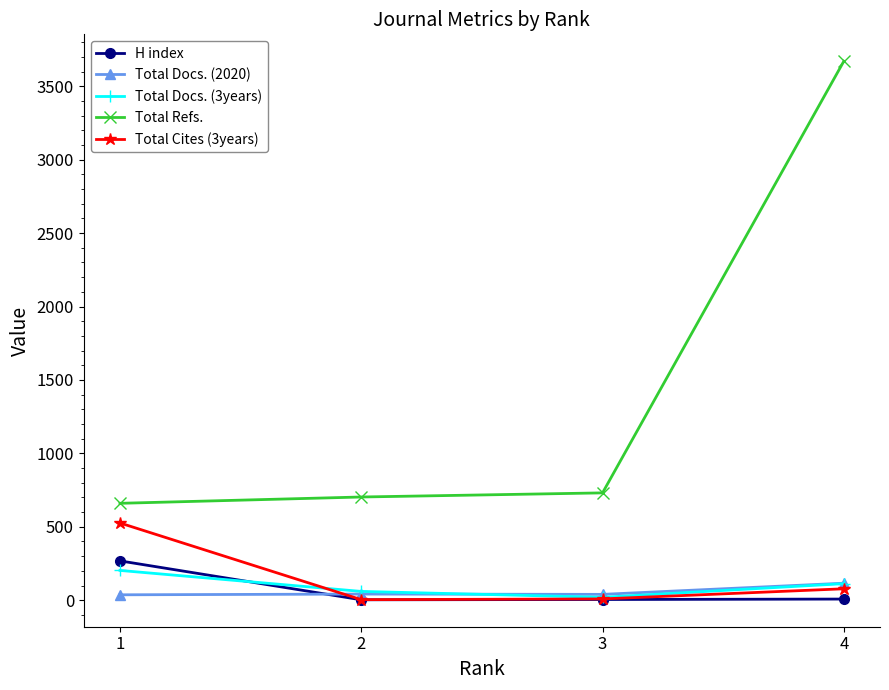

The value of Total Cites (3years) at 4 is 78. True or false?

True